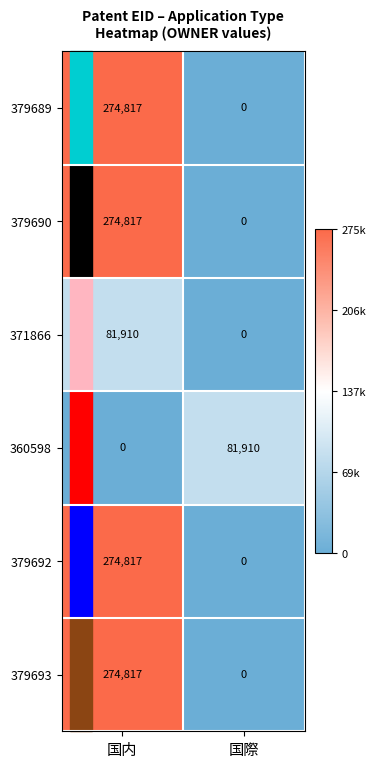

Is the value of 379693 at 国内 greater than the value of 360598 at 国内?

Yes